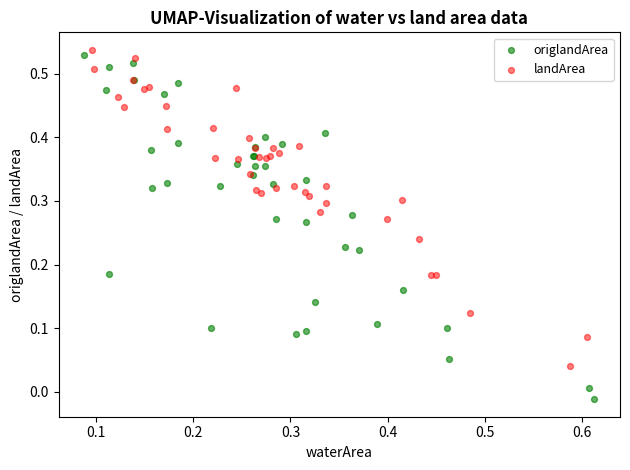

Which series has the widest spread of Y values?

origlandArea